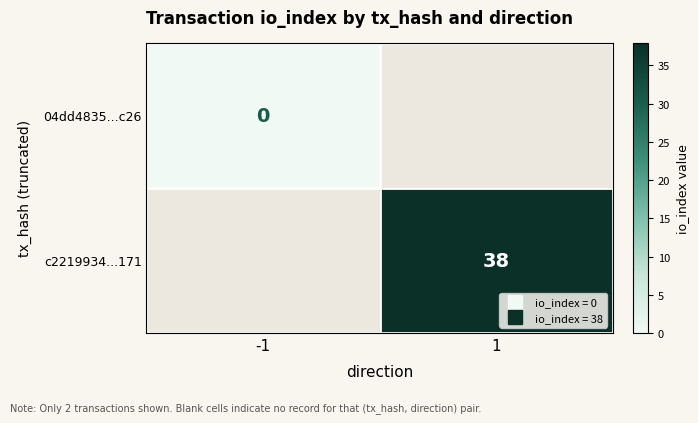

Which series has the widest spread of values?

04dd4835...c26